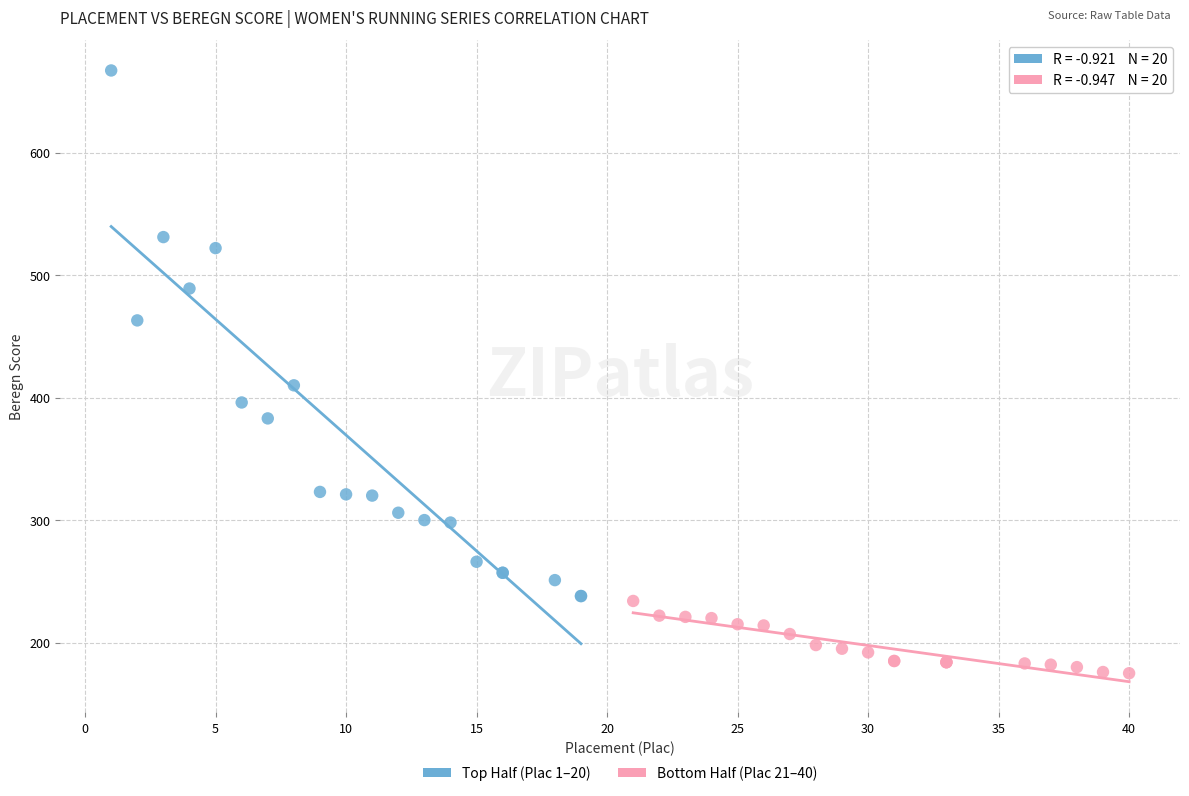

Which series contains the lowest Y value?

Bottom Half (Plac 21–40)